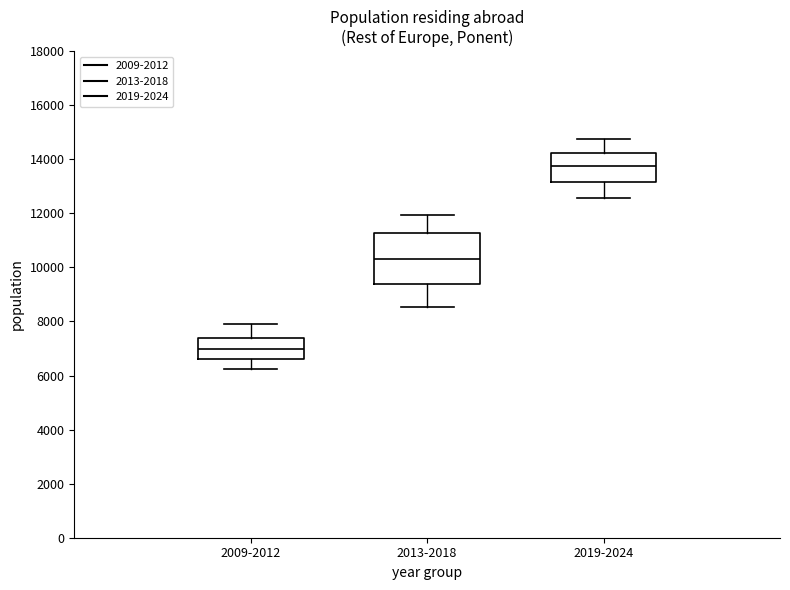

Reading left to right, read every box against the y-axis: the position of its median line, the range the box covers, and the ends of its whiskers. The values are not printed on the chart, so give them approximately, as read against the axis.

2009-2012: median 7000, box 6600 to 7400, whiskers 6200 to 8000
2013-2018: median 10400, box 9400 to 11200, whiskers 8600 to 12000
2019-2024: median 13800, box 13200 to 14200, whiskers 12600 to 14800